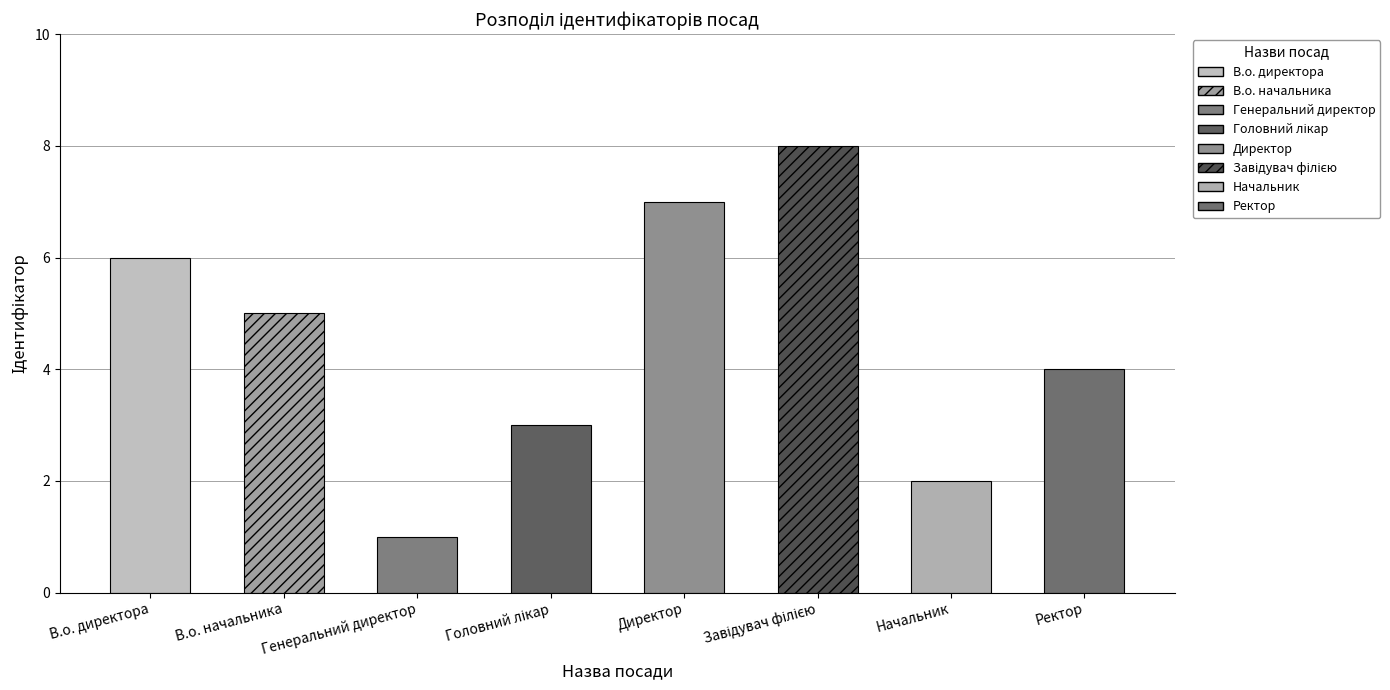

What is the change in value from В.о. директора to Головний лікар?

-3